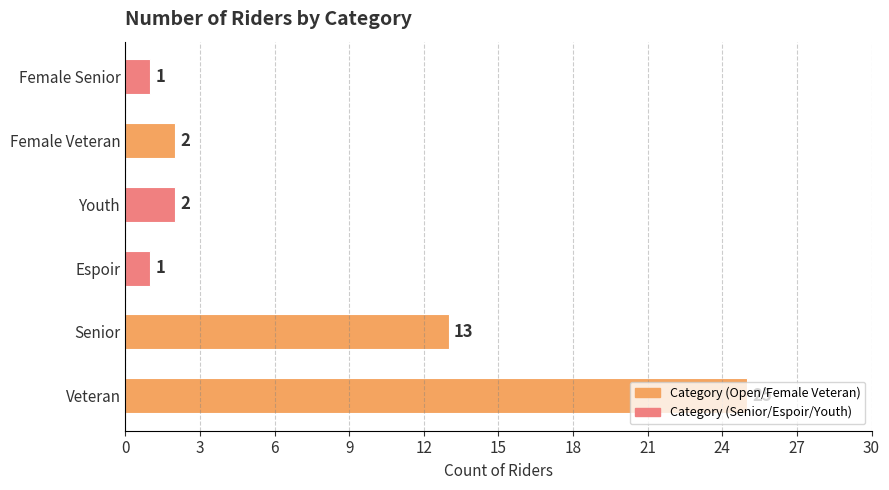

Between Senior and Veteran, which is larger?

Veteran